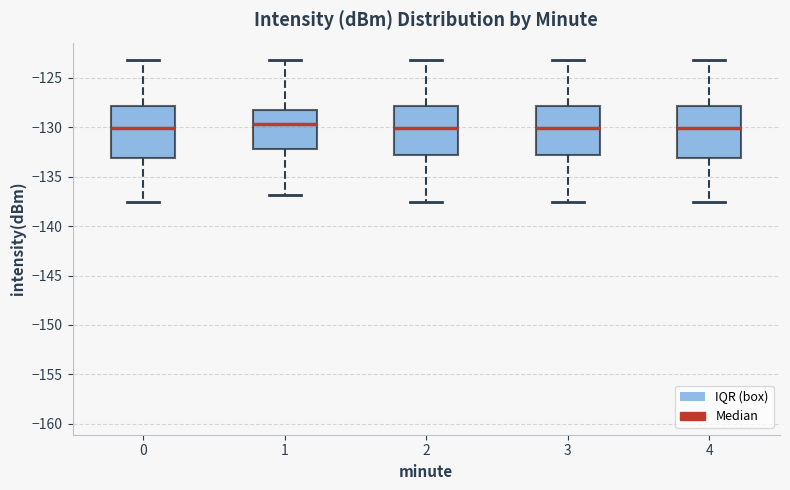

Reading left to right, read every box against the y-axis: the position of its median line, the range the box covers, and the ends of its whiskers. The values are not printed on the chart, so give them approximately, as read against the axis.

0: median -130.0, box -133.0 to -128.0, whiskers -137.5 to -123.5
1: median -129.5, box -132.0 to -128.5, whiskers -137.0 to -123.5
2: median -130.0, box -133.0 to -128.0, whiskers -137.5 to -123.5
3: median -130.0, box -133.0 to -128.0, whiskers -137.5 to -123.5
4: median -130.0, box -133.0 to -128.0, whiskers -137.5 to -123.5